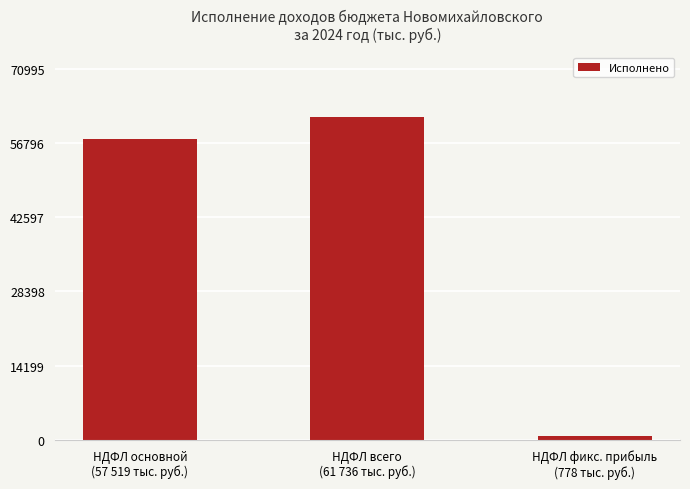

What is the difference between the maximum and minimum values?

60957.8